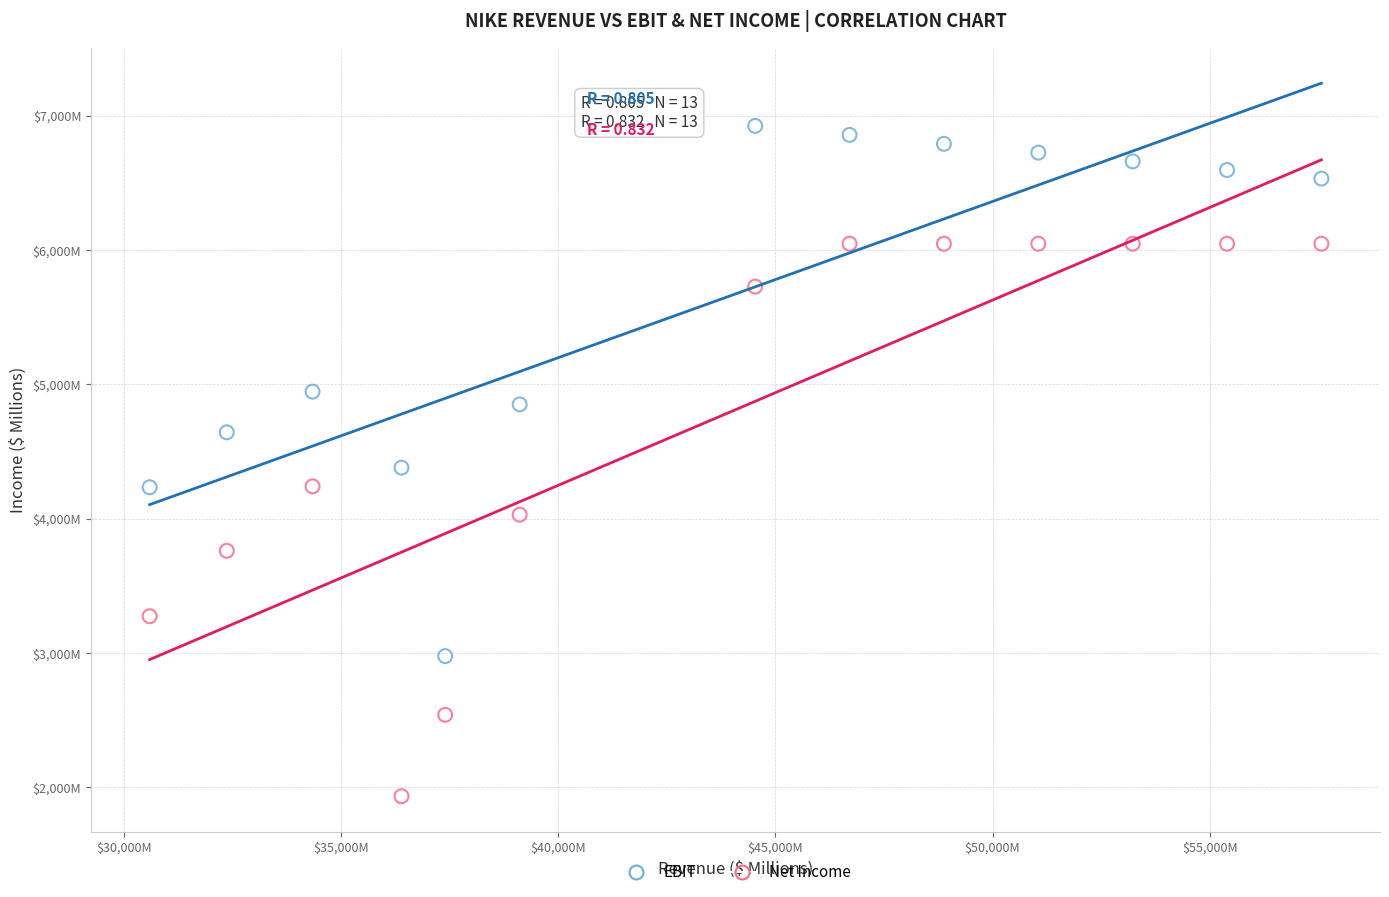

What are all the series names shown in the legend?

EBIT, Net Income